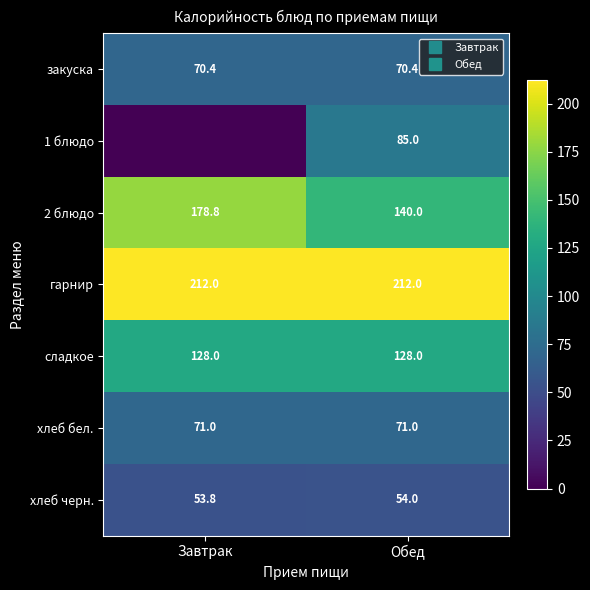

Which series has the largest range (max minus min)?

1 блюдо